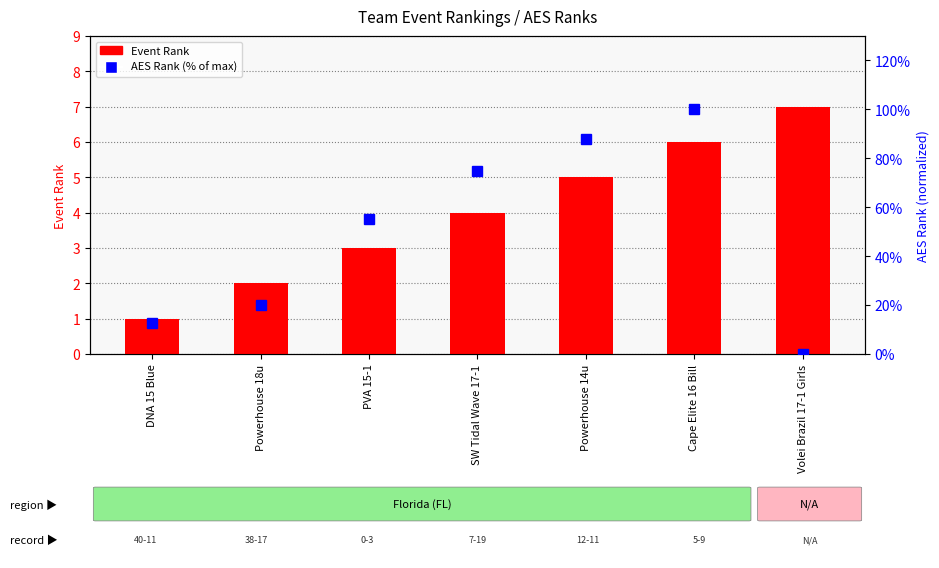

Rank the categories by Event Rank value from highest to lowest.

Volei Brazil 17-1 Girls, Cape Elite 16 Bill, Powerhouse 14u, SW Tidal Wave 17-1, PVA 15-1, Powerhouse 18u, DNA 15 Blue